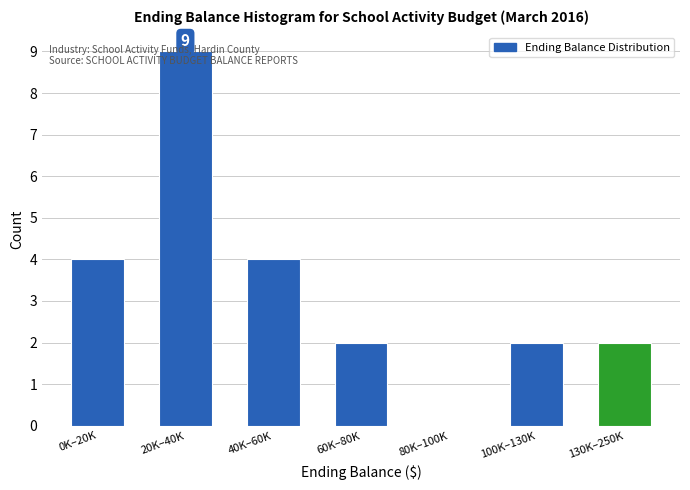

What is the sum of all values?

23